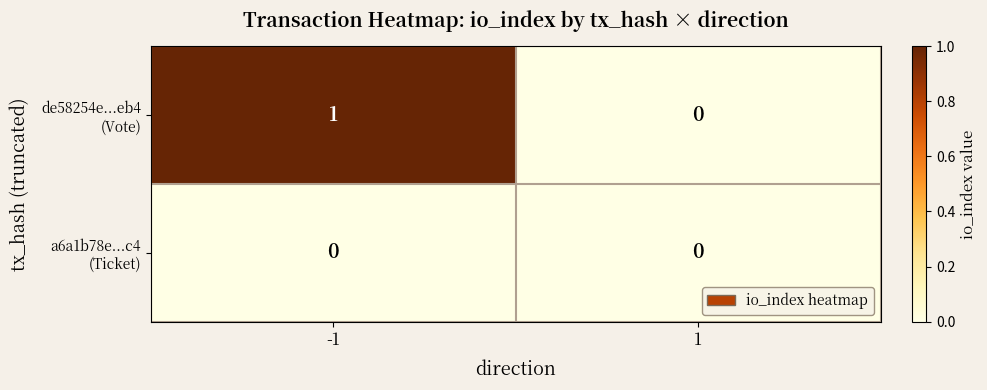

What is the maximum value shown in the chart?

1